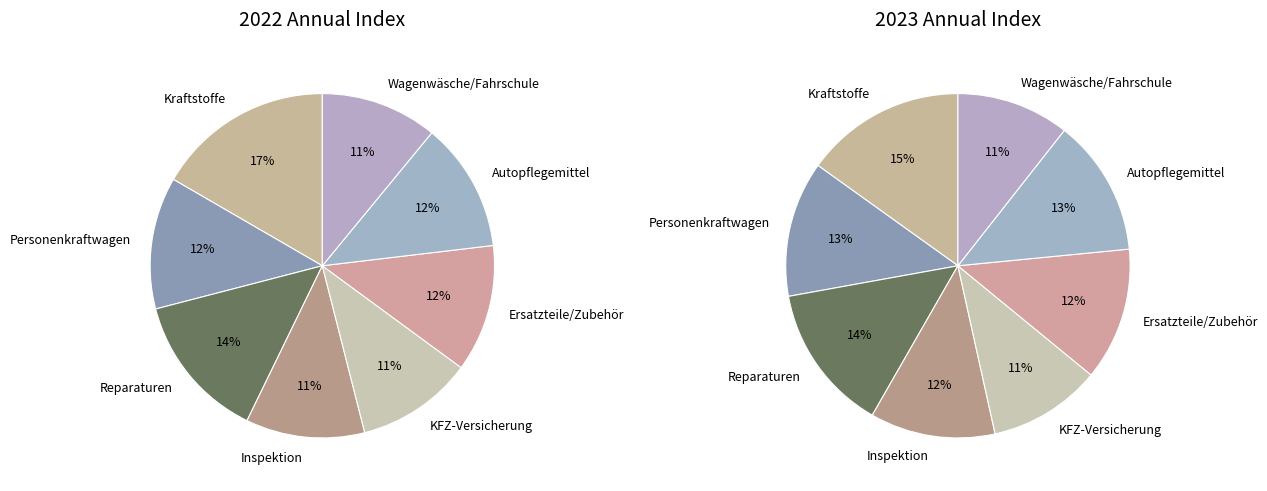

Which has a higher value, 7 or values_2023?

values_2023